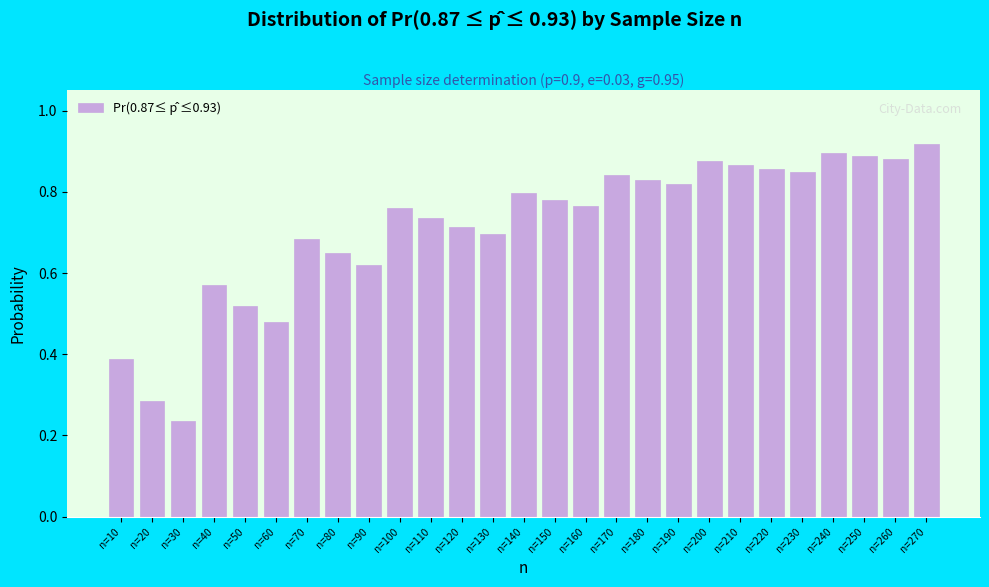

What is the sum of the values at n=140 and n=150?

1.6